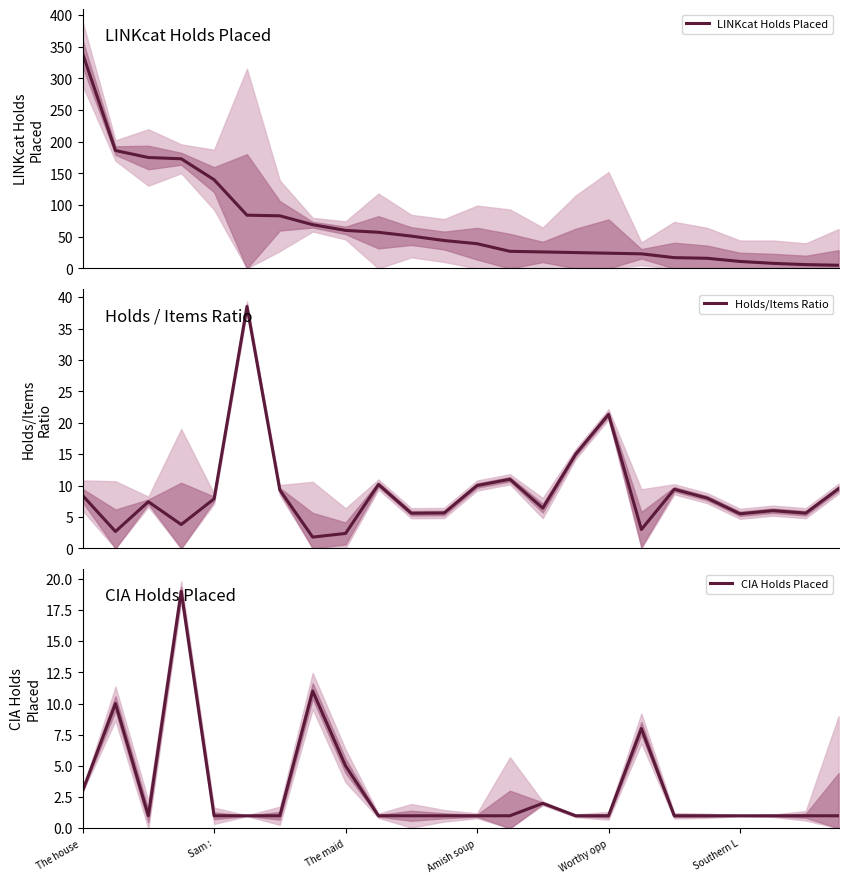

True or false: LINKcat Holds Placed has a value of 44.0 at 11.

True